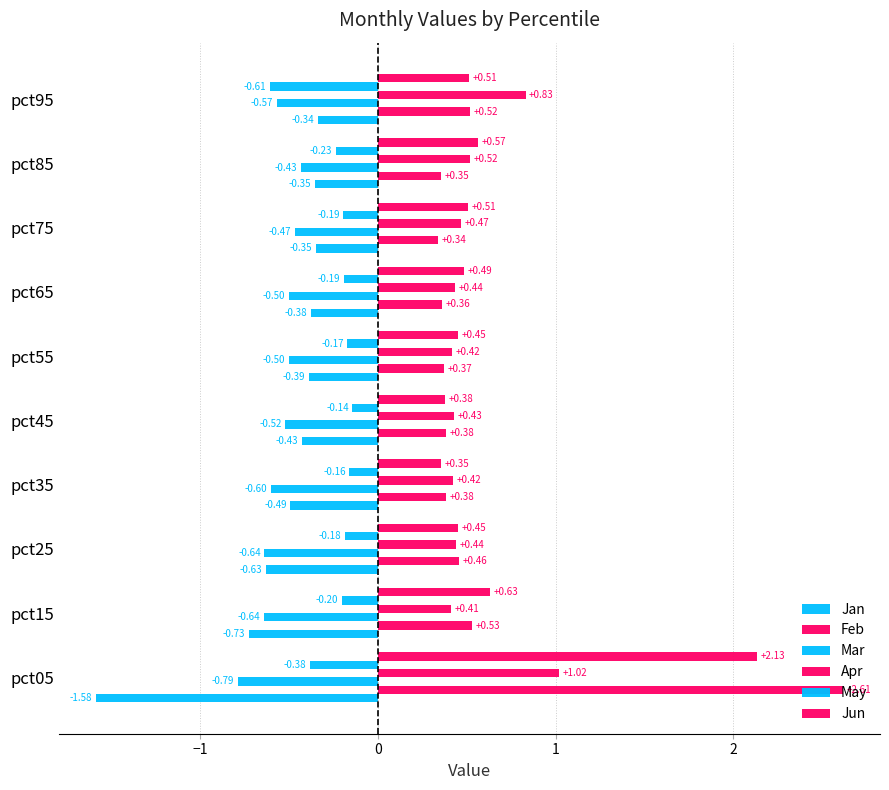

How many categories are shown in the chart?

10